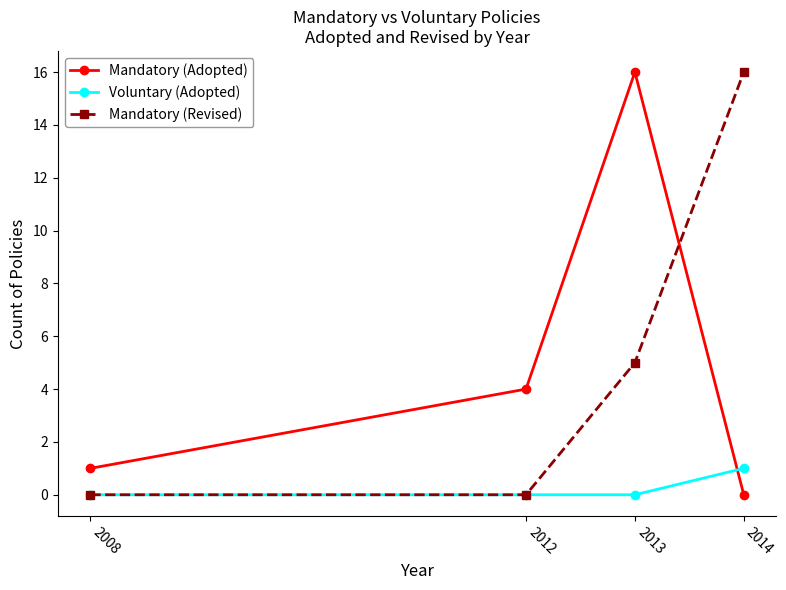

How many data points in Mandatory (Adopted) are less than 4?

2